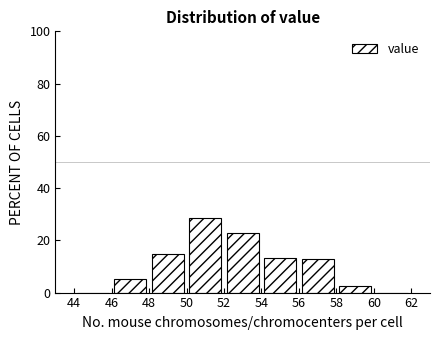

Reading left to right, list every bar in this chart as the range it spans on the x-axis followed by its height. The values are not printed on the chart, so give them approximately, as read against the axis.

44 to 46: 0
46 to 48: 6
48 to 50: 14
50 to 52: 28
52 to 54: 22
54 to 56: 14
56 to 58: 12
58 to 60: 2
60 to 62: 0